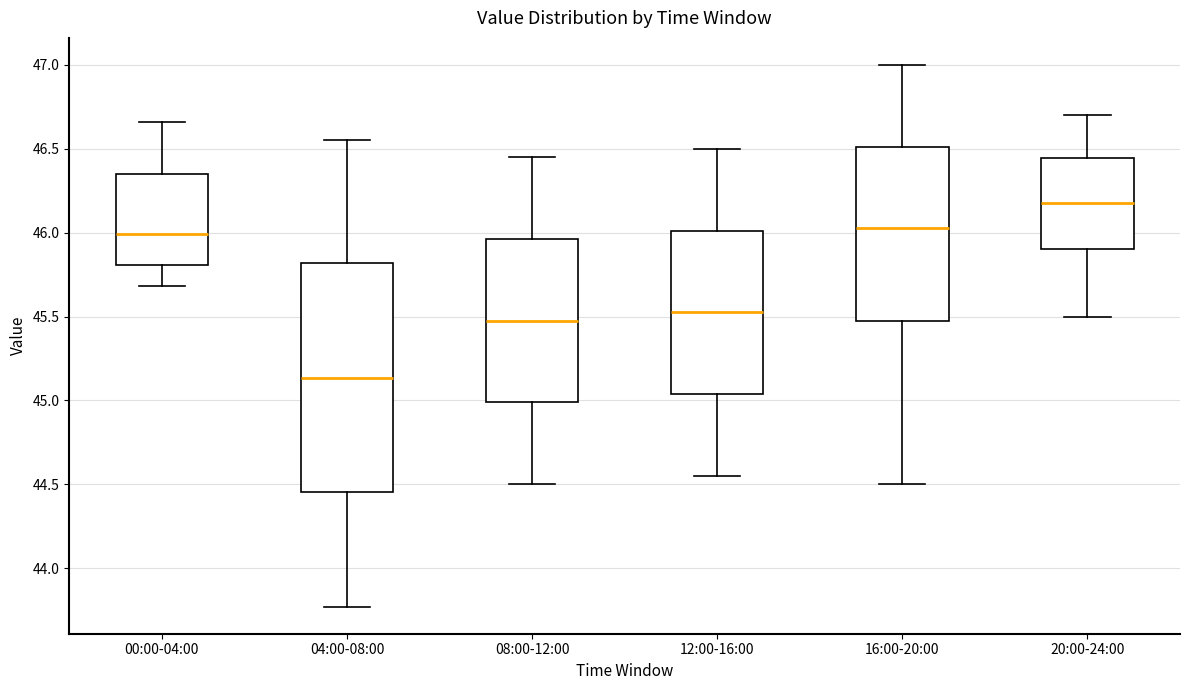

Which box has the highest median line?

20:00-24:00